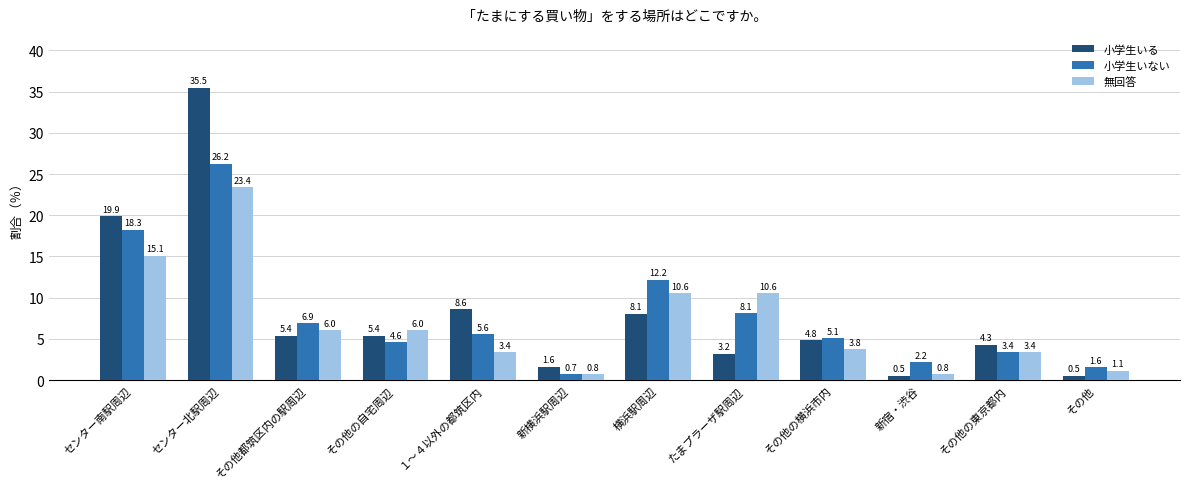

What is the average value of the 小学生いない series?

7.9